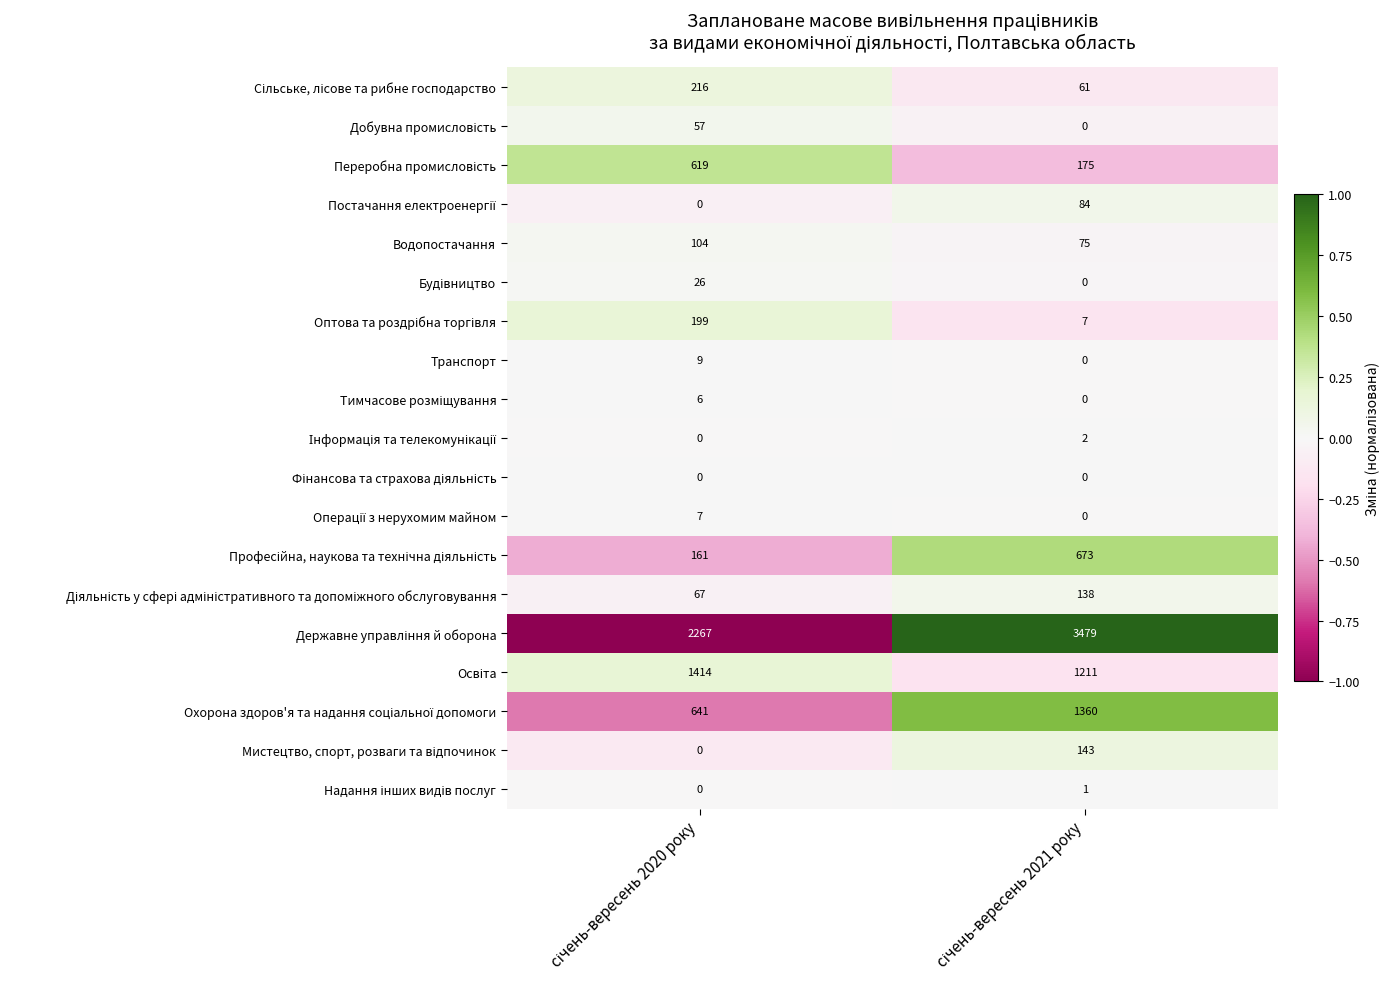

What is the maximum value shown in the chart?

3479